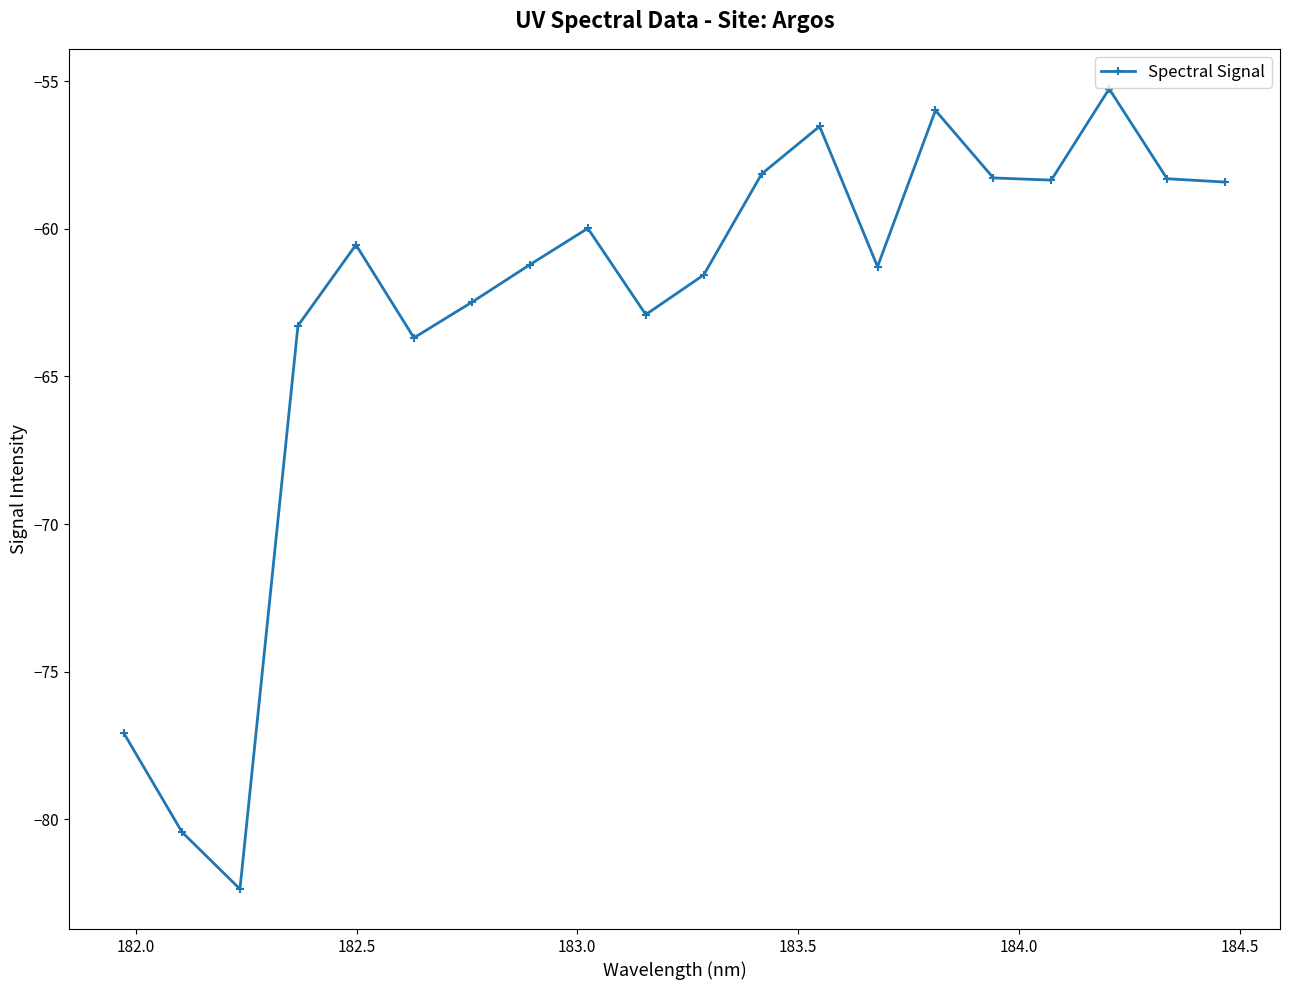

What is the value of the 13th point from the left?

-56.5